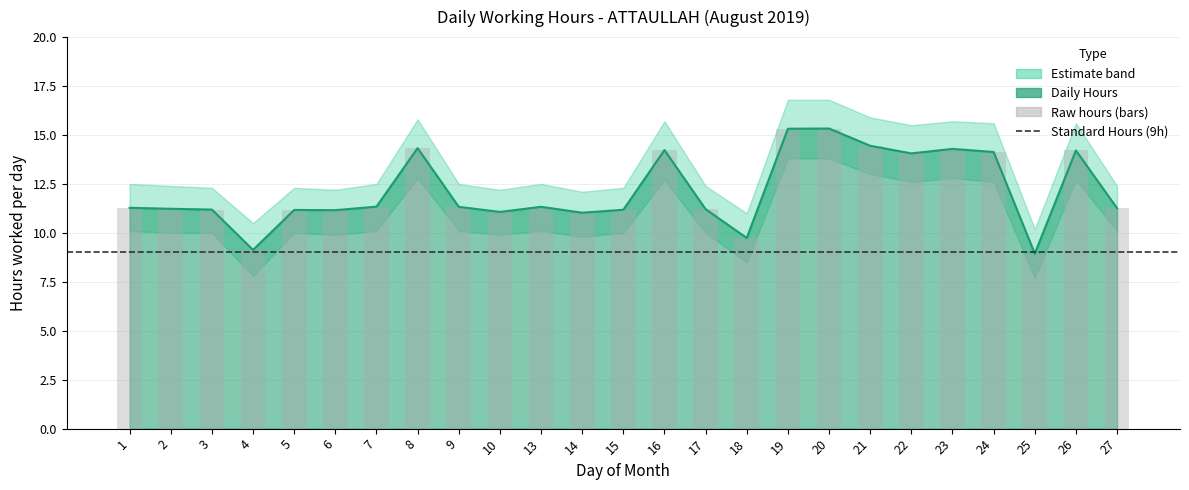

True or false: Daily Hours has a value of 15.3 at 19.

True